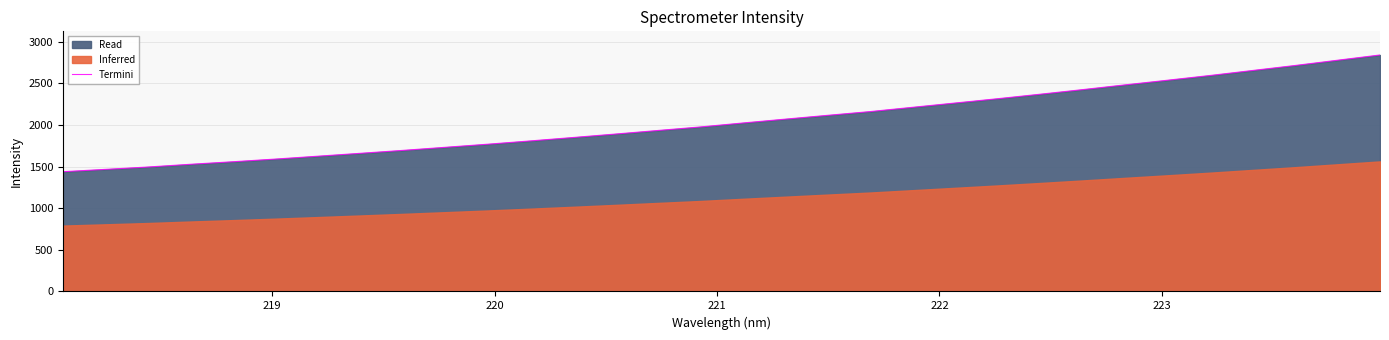

What is the maximum value shown in the chart?

2841.6